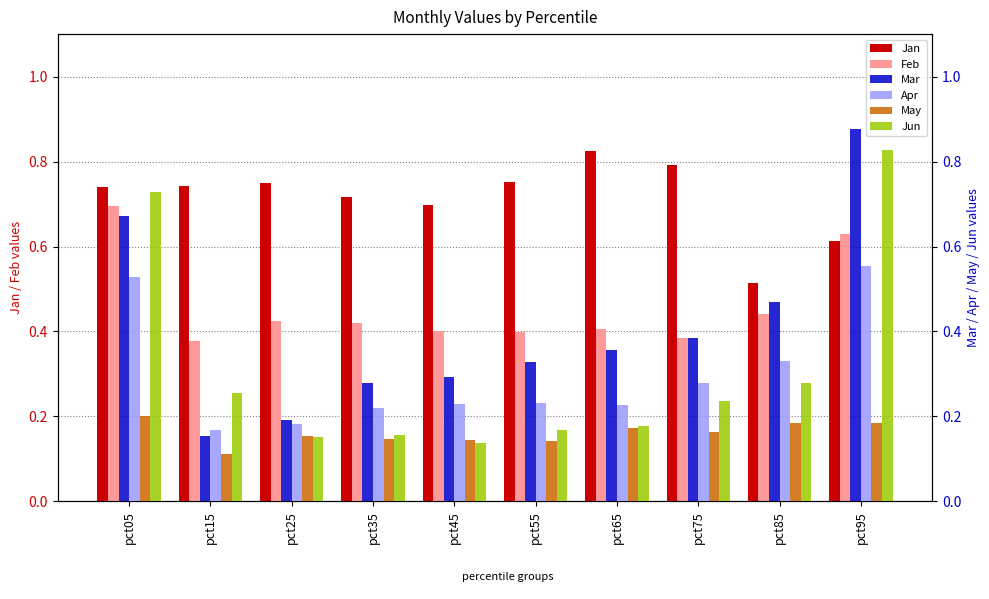

What are all the series names shown in the legend?

Jan, Feb, Mar, Apr, May, Jun